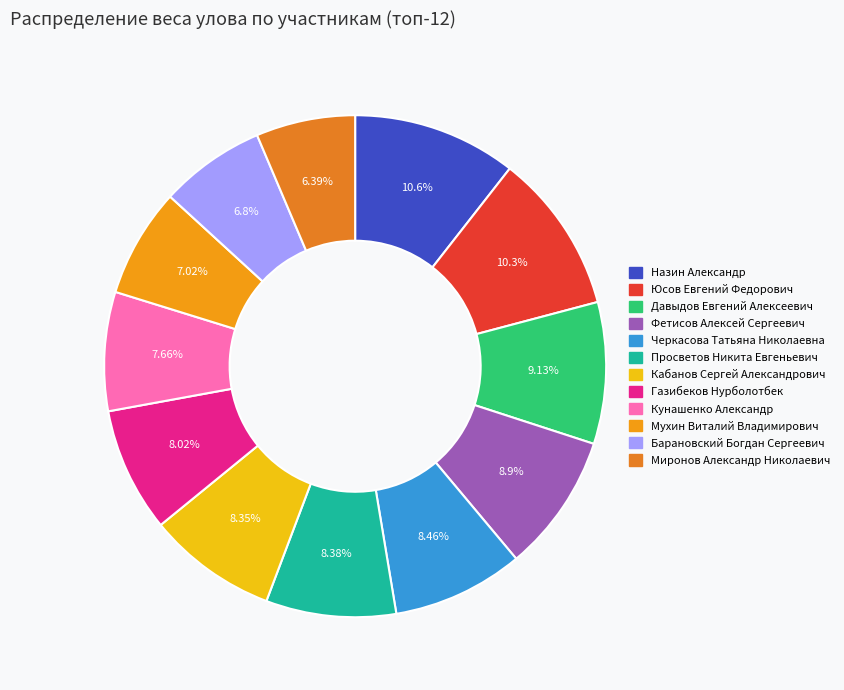

Which has a higher value, Мухин Виталий Владимирович or Барановский Богдан Сергеевич?

Мухин Виталий Владимирович